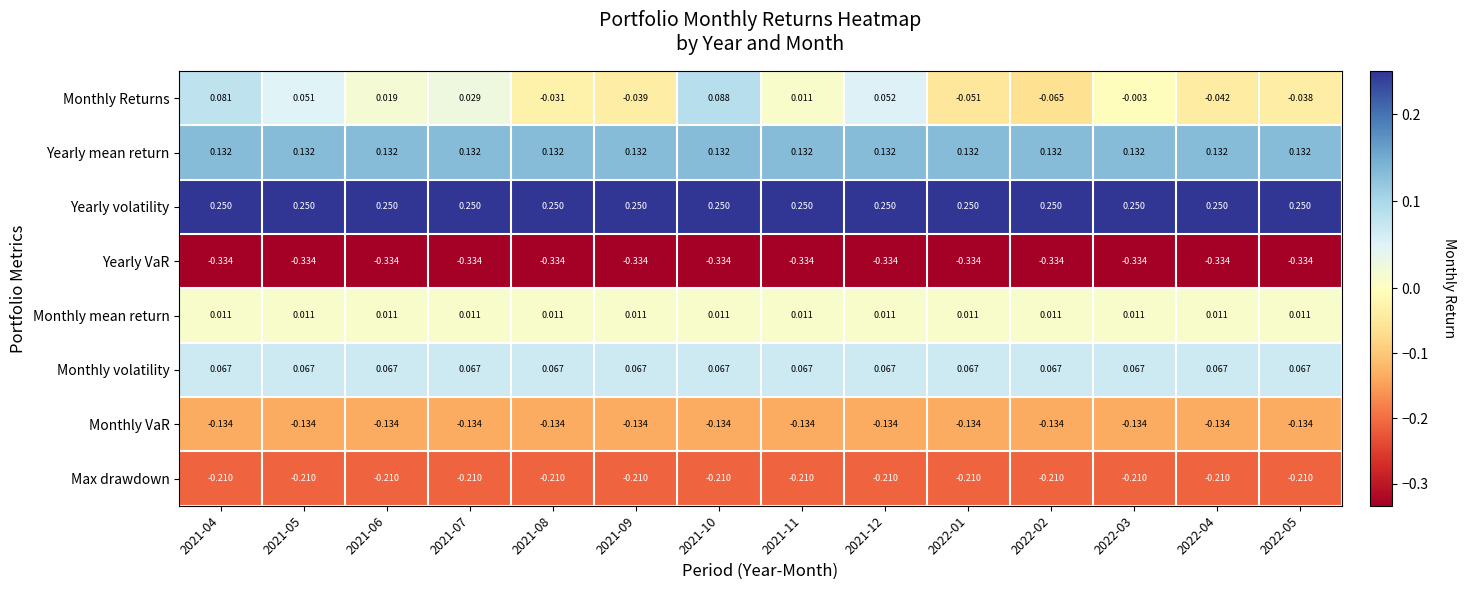

Is the value of Monthly mean return at 2021-08 greater than the value of Yearly volatility at 2021-12?

No